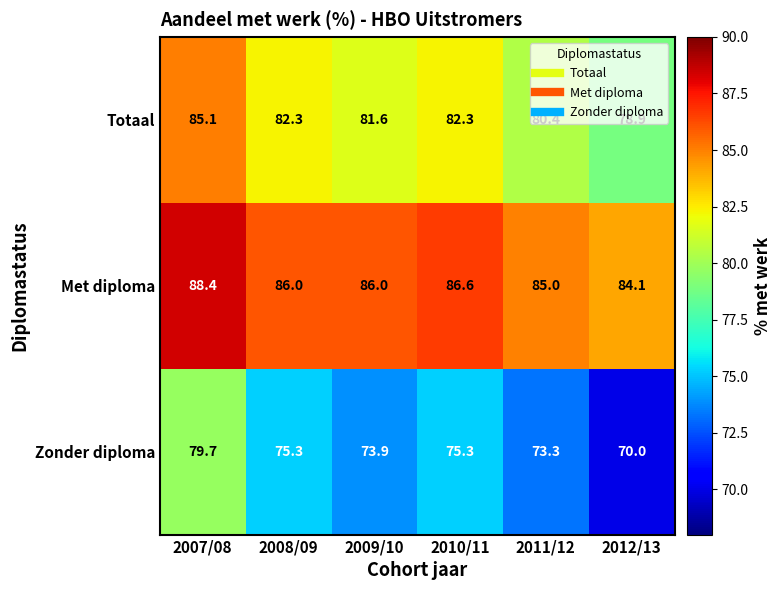

At which label does Zonder diploma first exceed 75?

2007/08